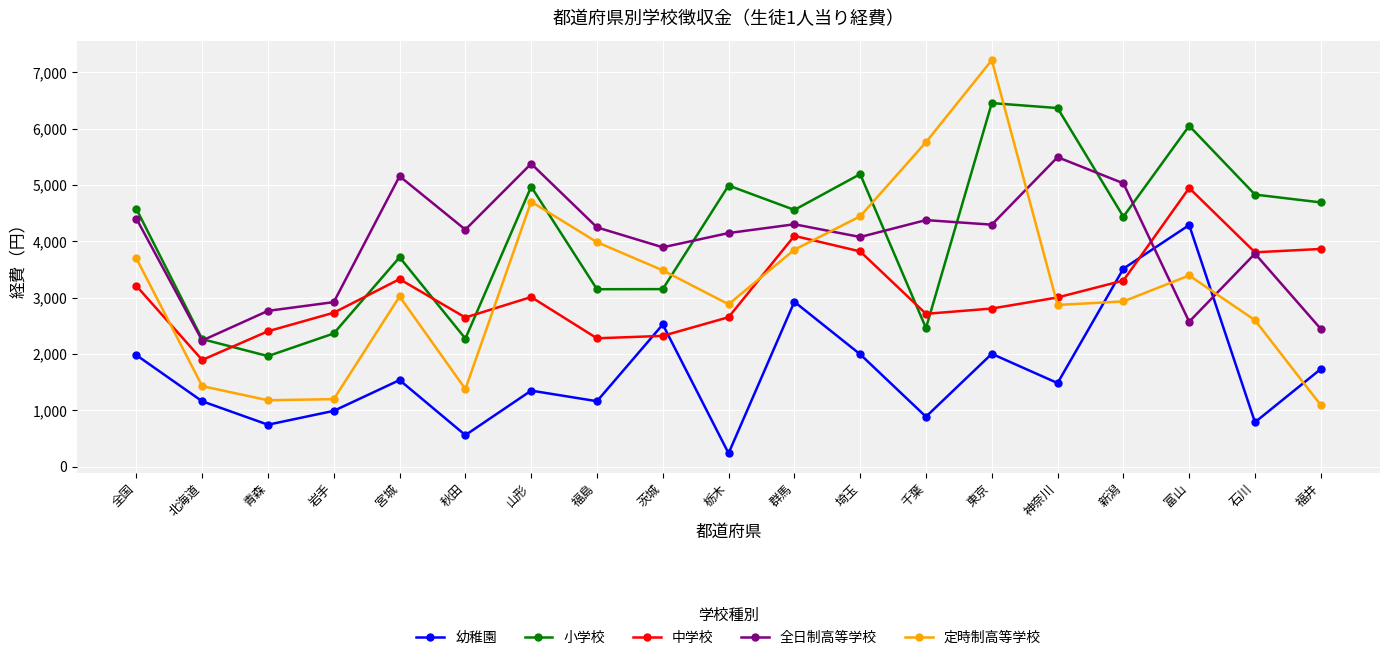

Where is the first local maximum for 全日制高等学校?

宮城